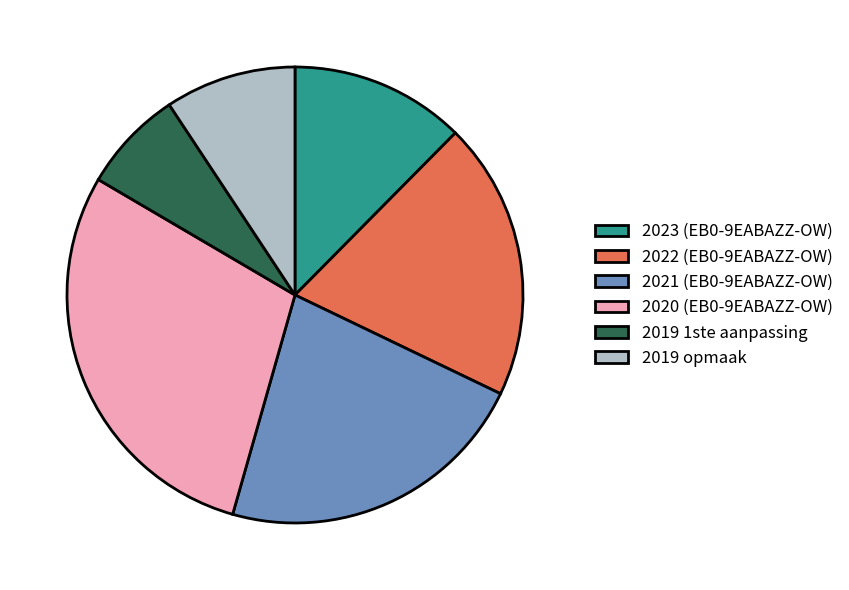

Is it true that 2020 (EB0-9EABAZZ-OW) is 43% of the pie?

False